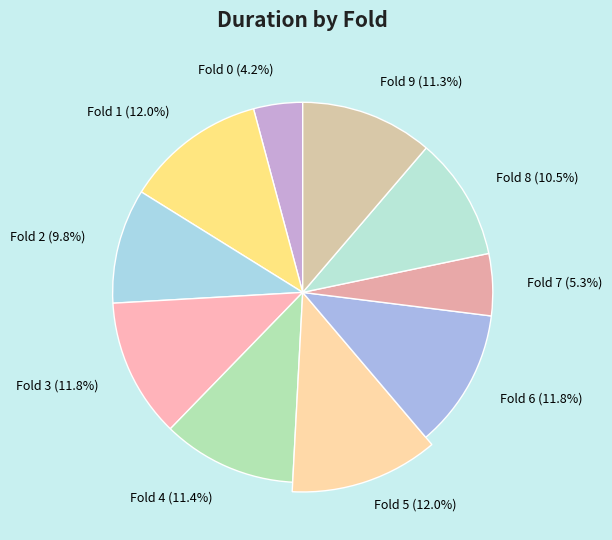

Which category has the smallest portion of the pie?

Fold 0